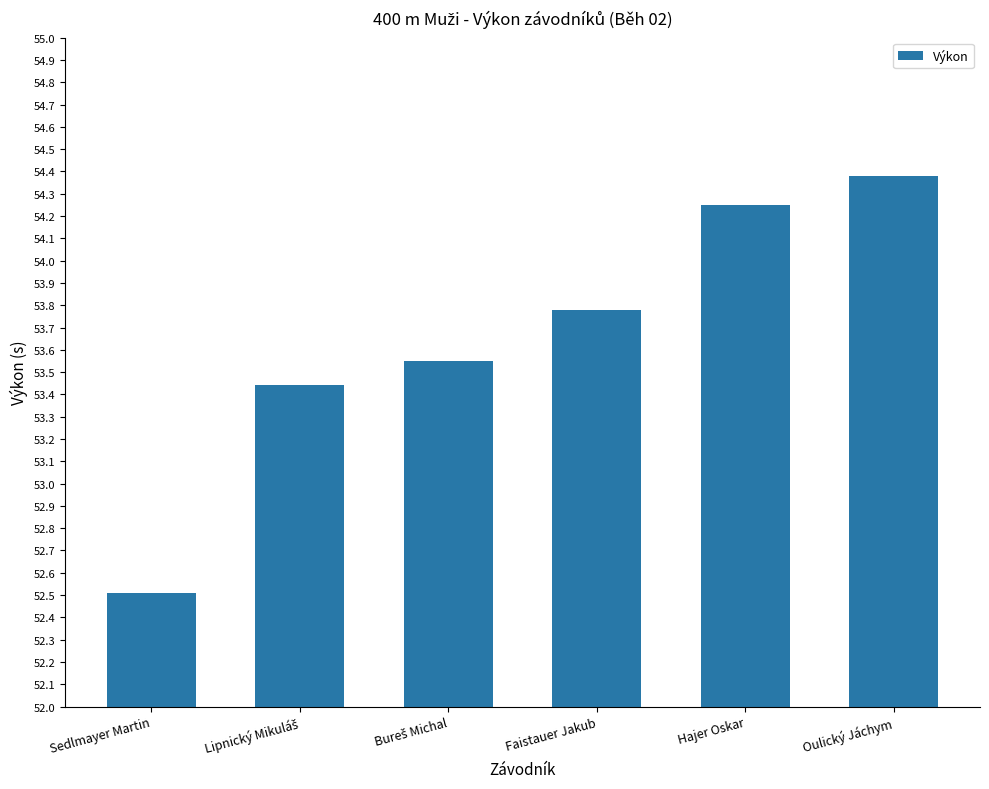

What is the change in value from Sedlmayer Martin to Oulický Jáchym?

+1.9